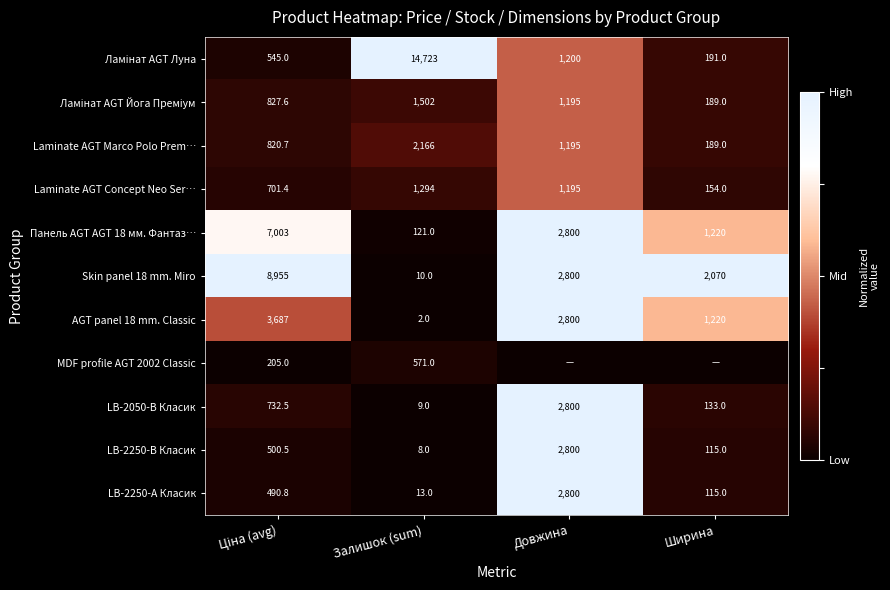

The Laminate AGT Marco Polo Prem… series shows 0.0 at Залишок (sum). True or false?

False